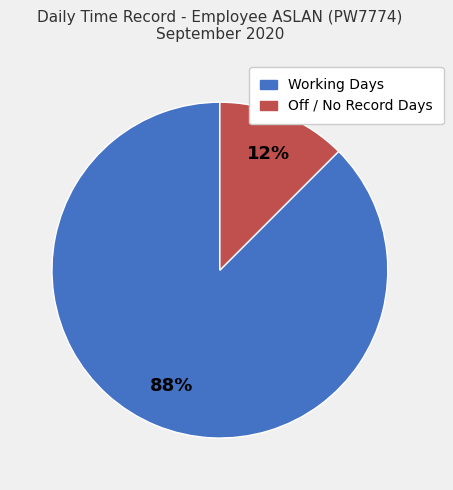

Which category has the smallest portion of the pie?

Off / No Record Days